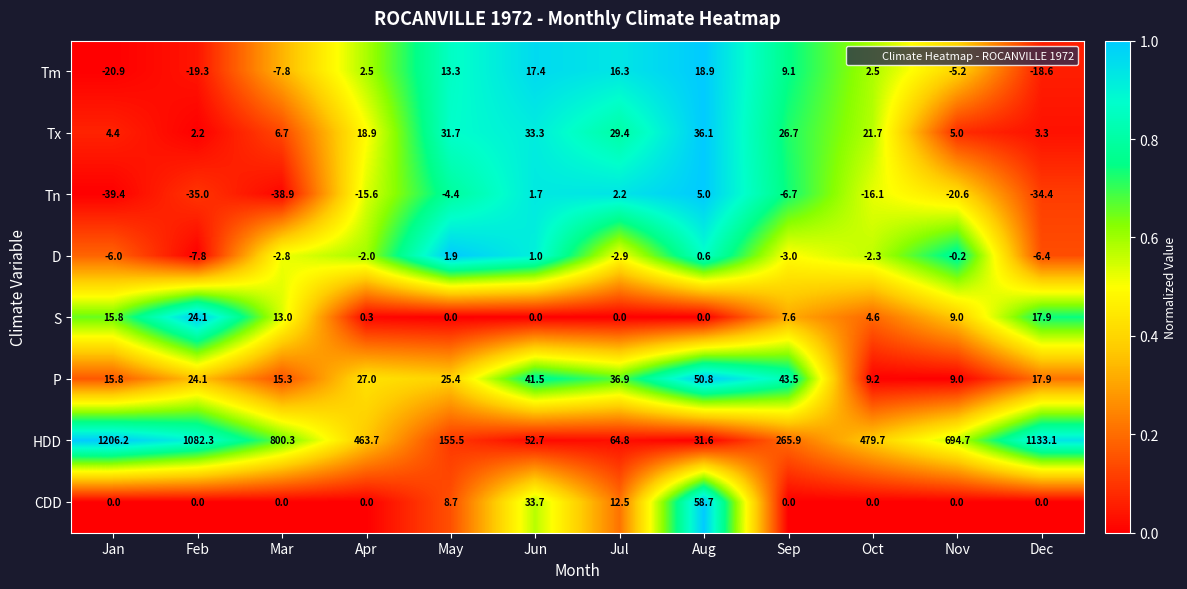

The Tm series shows -2.1 at Nov. True or false?

False